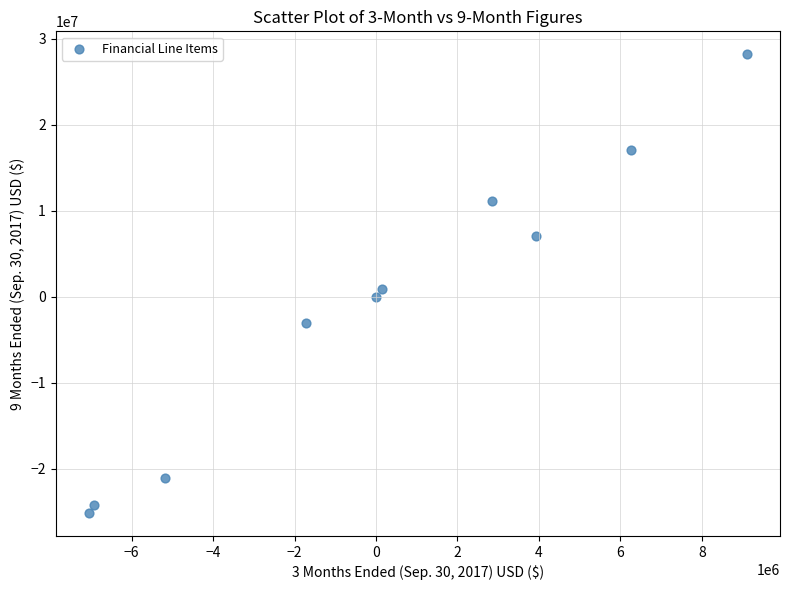

What is the range of Y values (max minus min)?

53342179